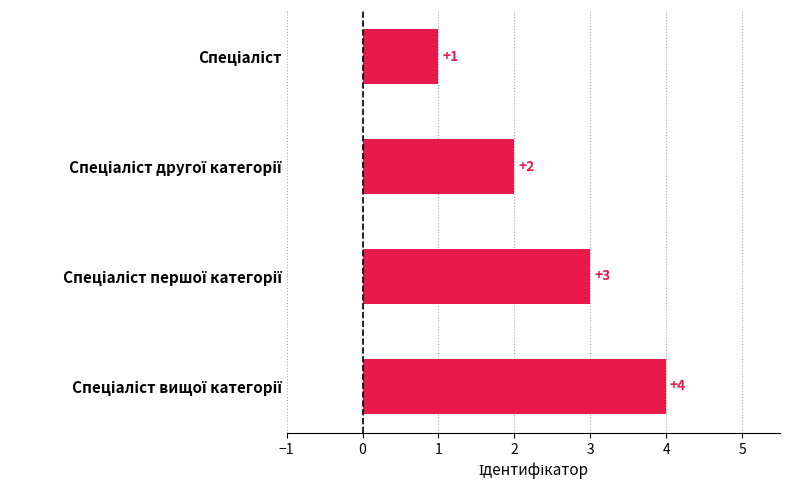

What is the value of the 1st bar from the top?

1